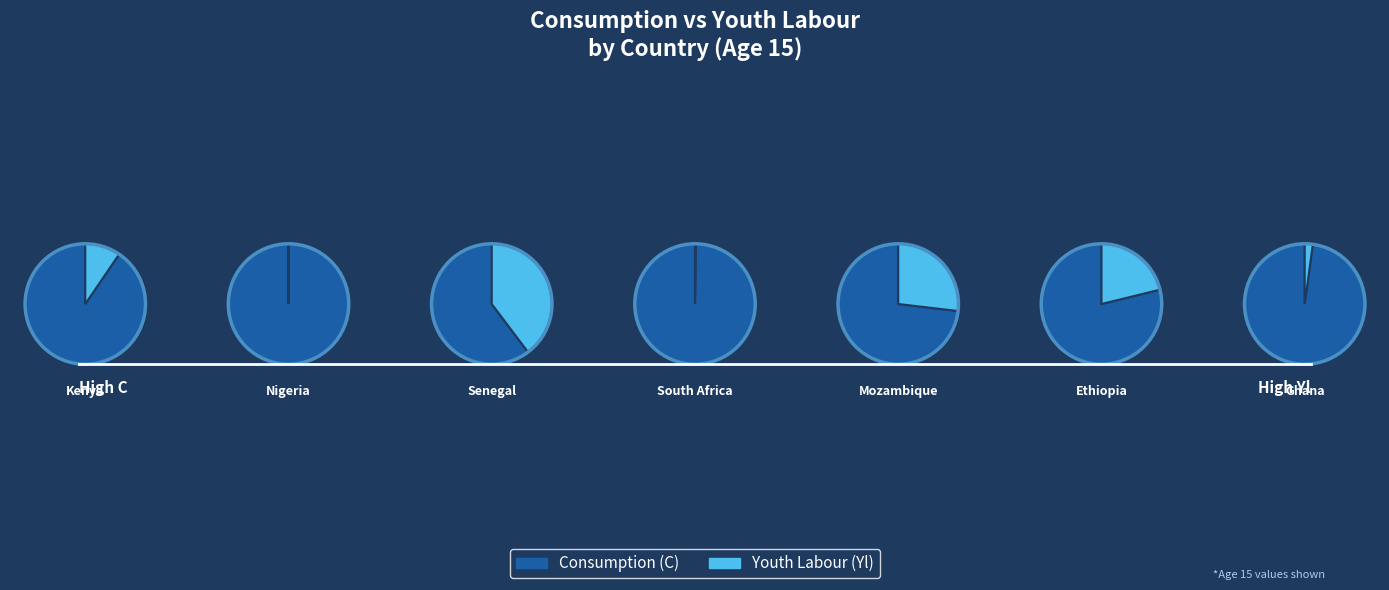

True or false: Ghana accounts for 1% of the total.

False